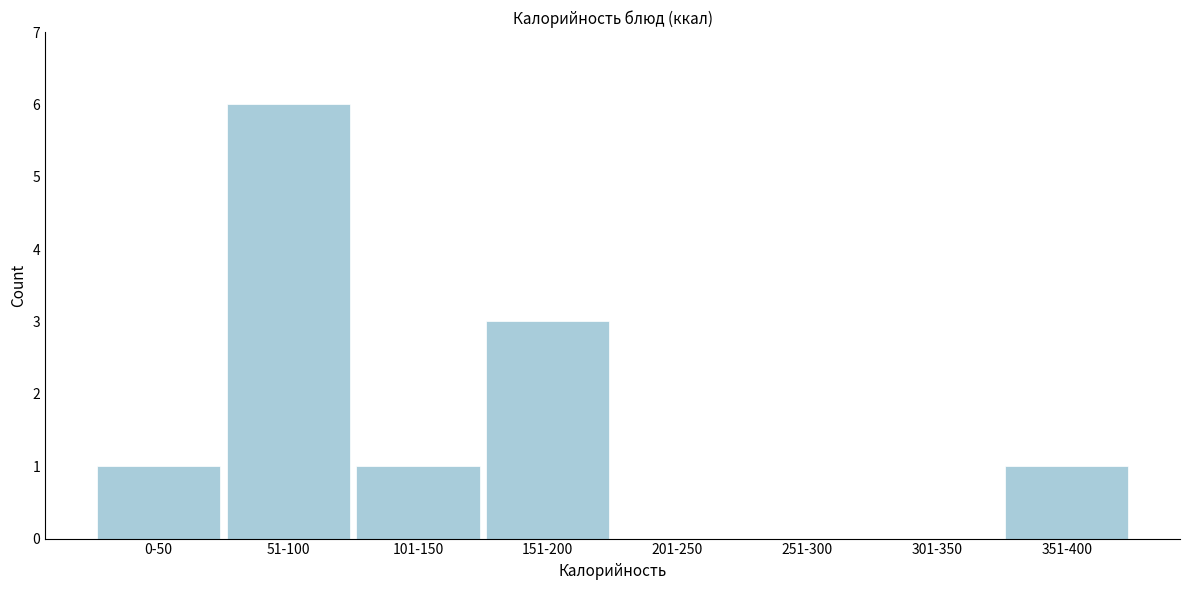

Reading left to right, list all the values displayed in this chart.

0-50=1	51-100=6	101-150=1	151-200=3	201-250=0	251-300=0	301-350=0	351-400=1